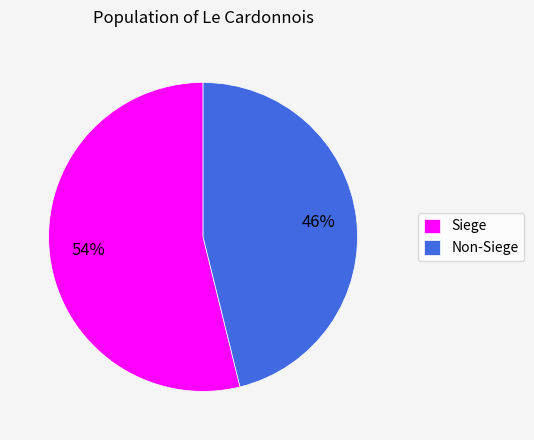

To the nearest percent, what is the average slice percentage?

50%